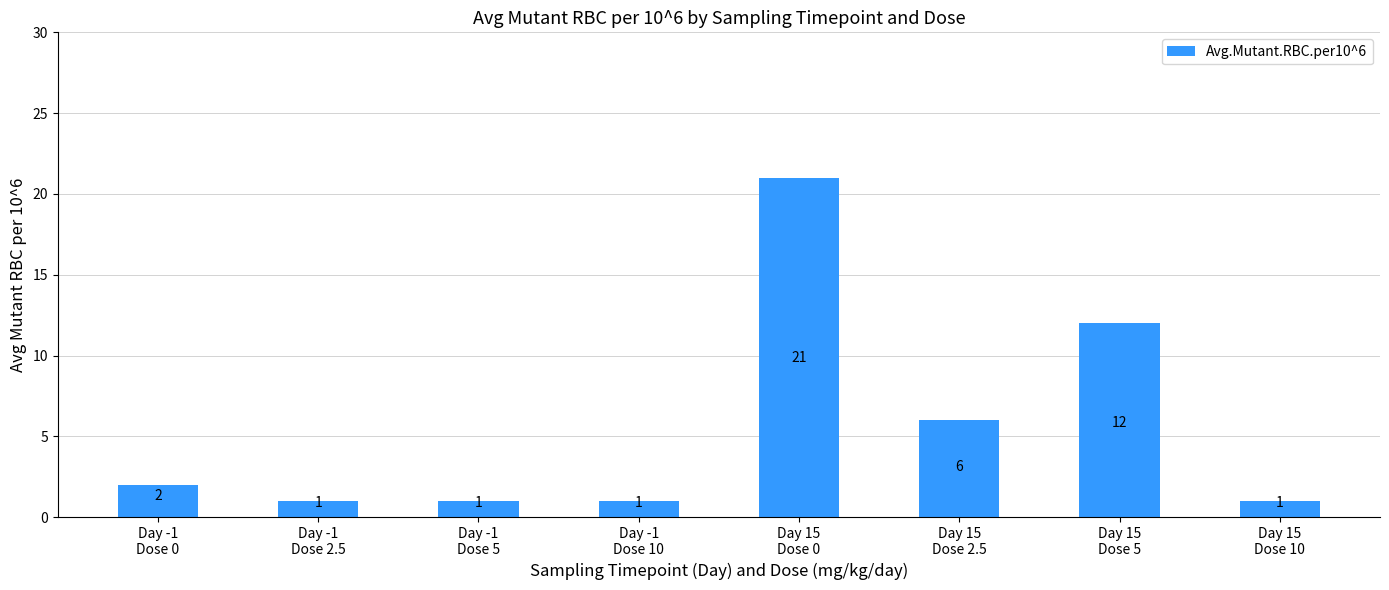

What is the difference between the values at Day -1
Dose 0 and Day -1
Dose 2.5?

1